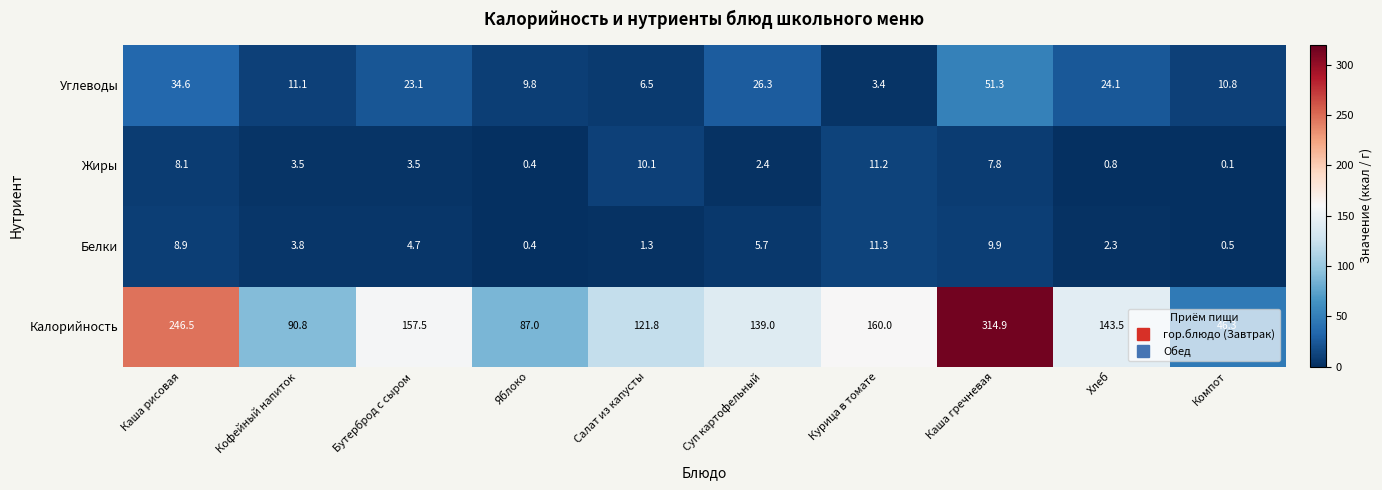

At which category is the sum across all series the highest?

Каша гречневая